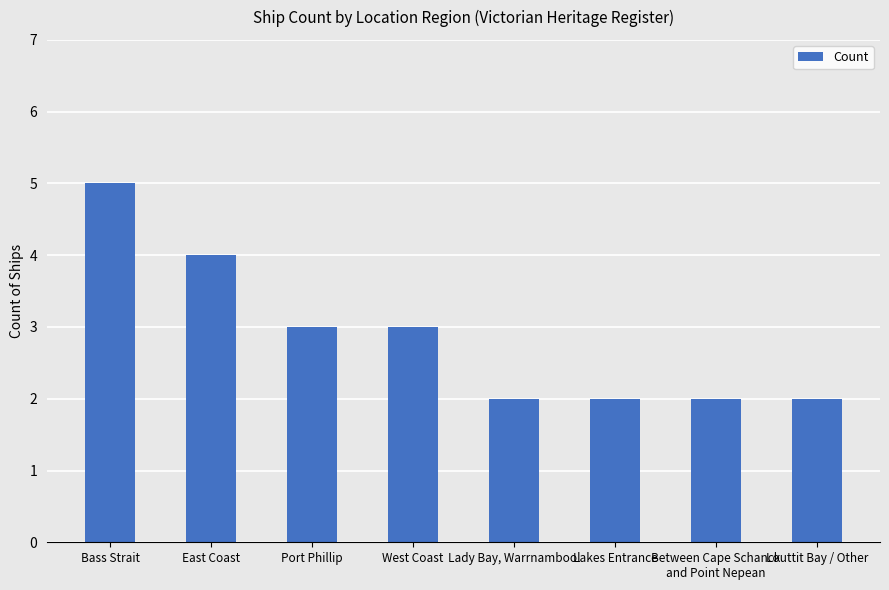

What is the ratio of the value at Port Phillip to the value at Louttit Bay / Other?

1.5